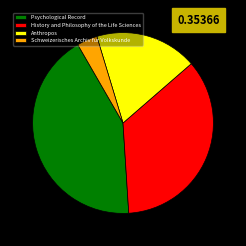

Does History and Philosophy of the Life Sciences account for over 50% of the chart?

No